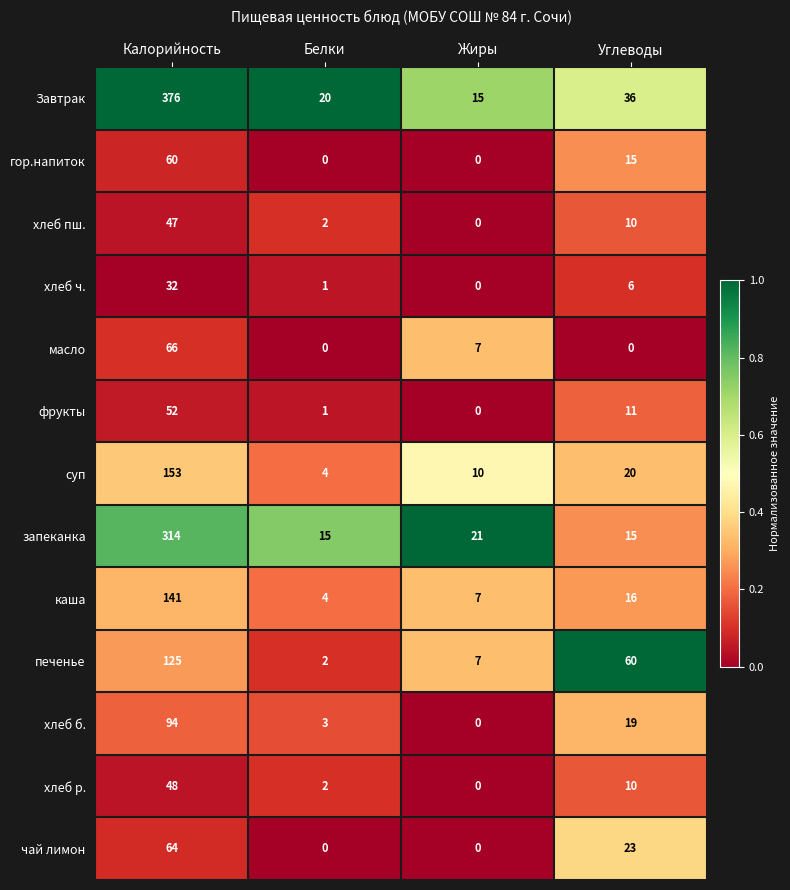

What is the difference between the maximum and minimum values in the суп series?

149